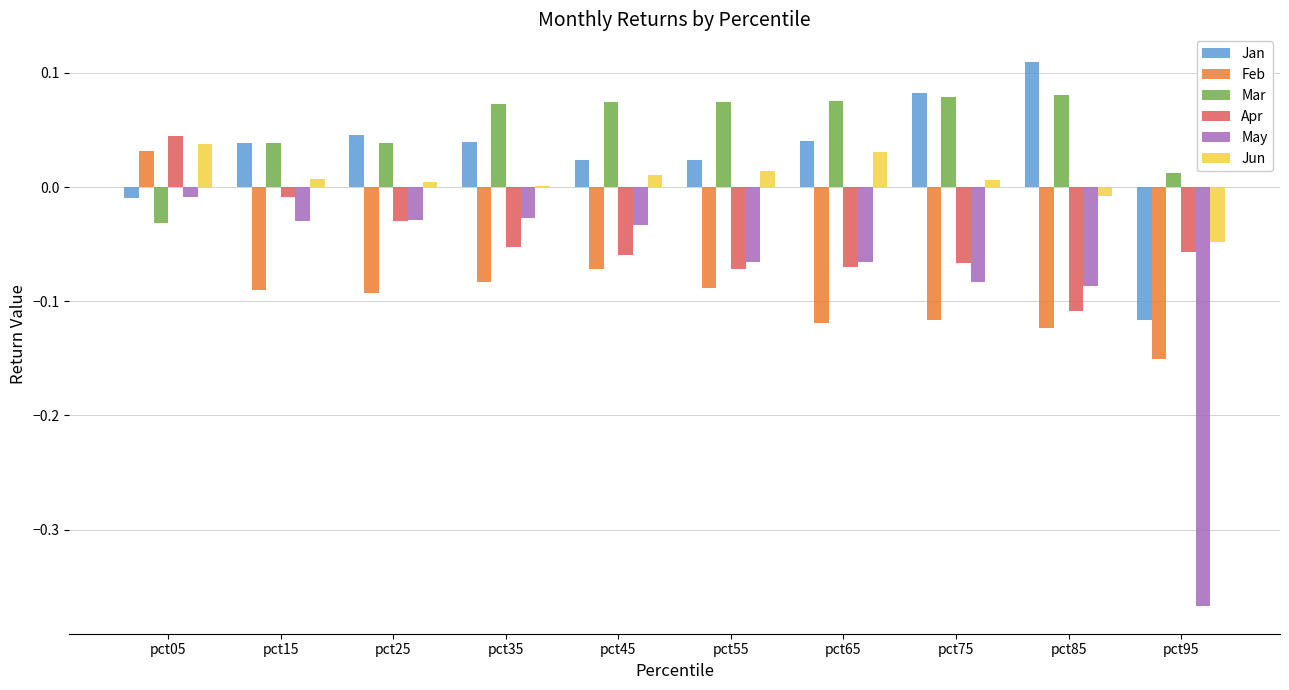

How many data points does each series have?

10